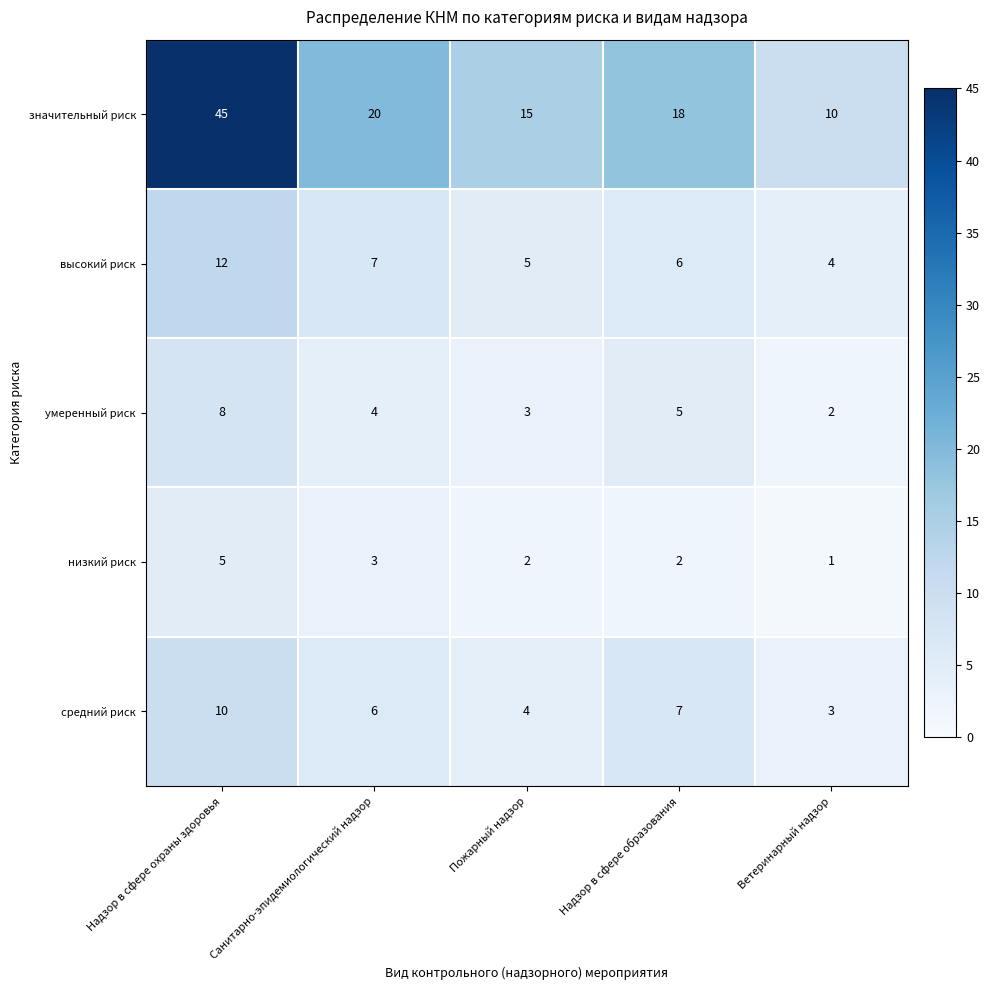

Count the number of categories in the chart.

5